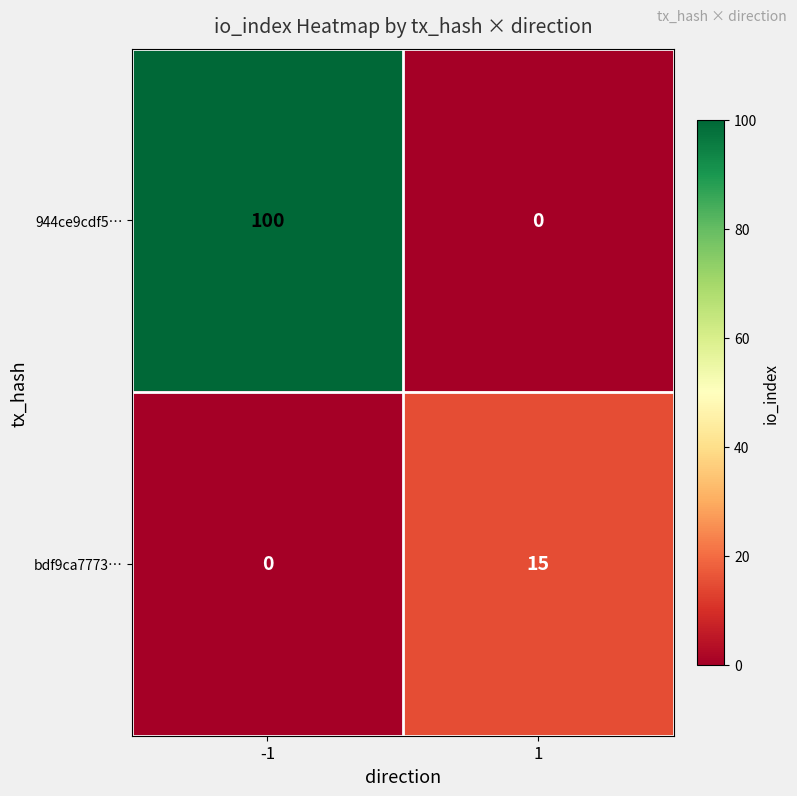

List the series in order of their peak value, lowest first.

bdf9ca7773…, 944ce9cdf5…